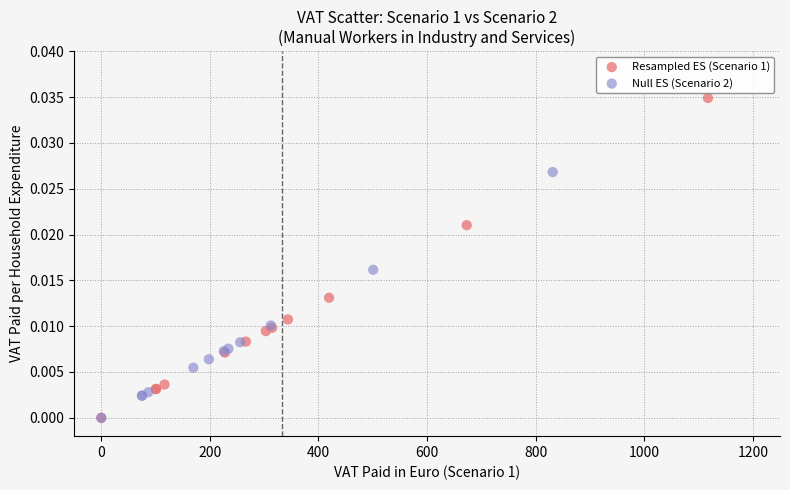

Which series has the widest spread of Y values?

Resampled ES (Scenario 1)